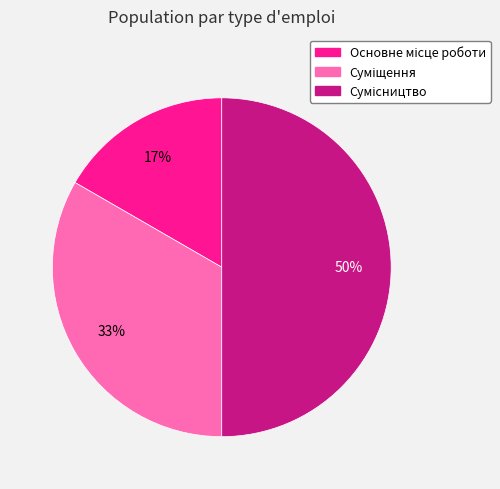

To the nearest percent, what is the difference between the largest and smallest slice percentages?

33%